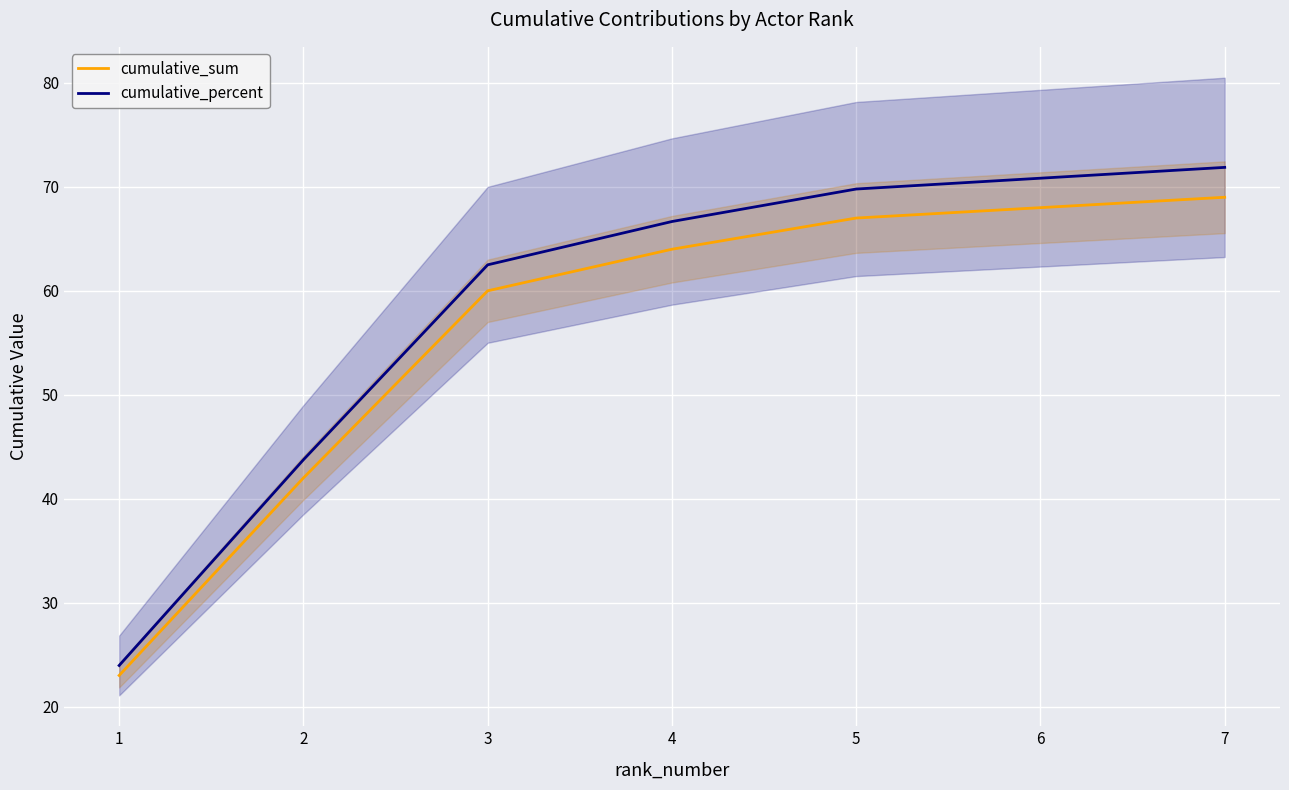

How many data points in cumulative_sum are above 64?

3